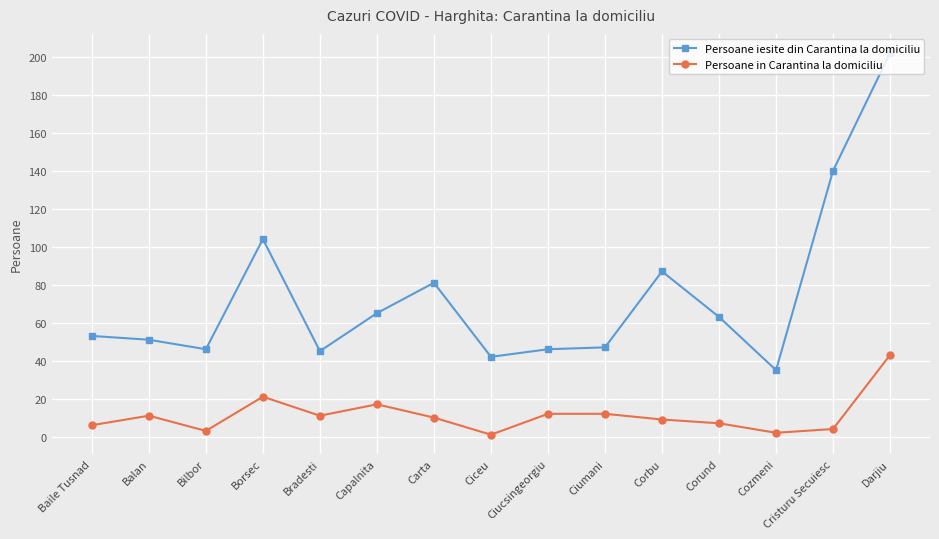

How many series are shown in this chart?

2